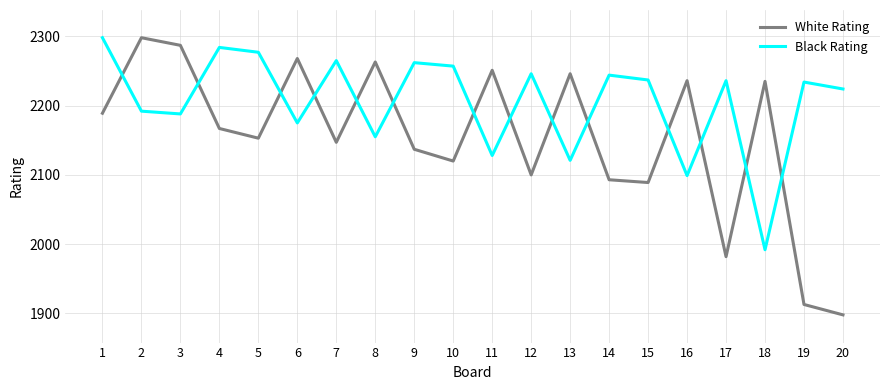

Rank the series by their average value, from highest to lowest.

Black Rating, White Rating